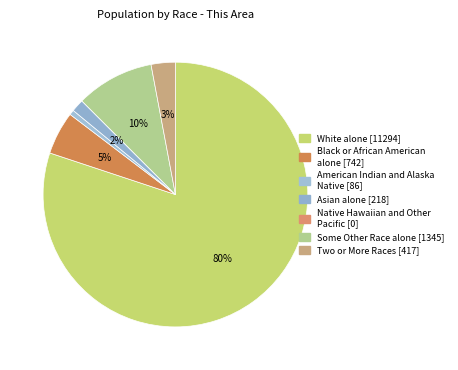

To the nearest percent, what portion does White alone [11294] represent?

80%